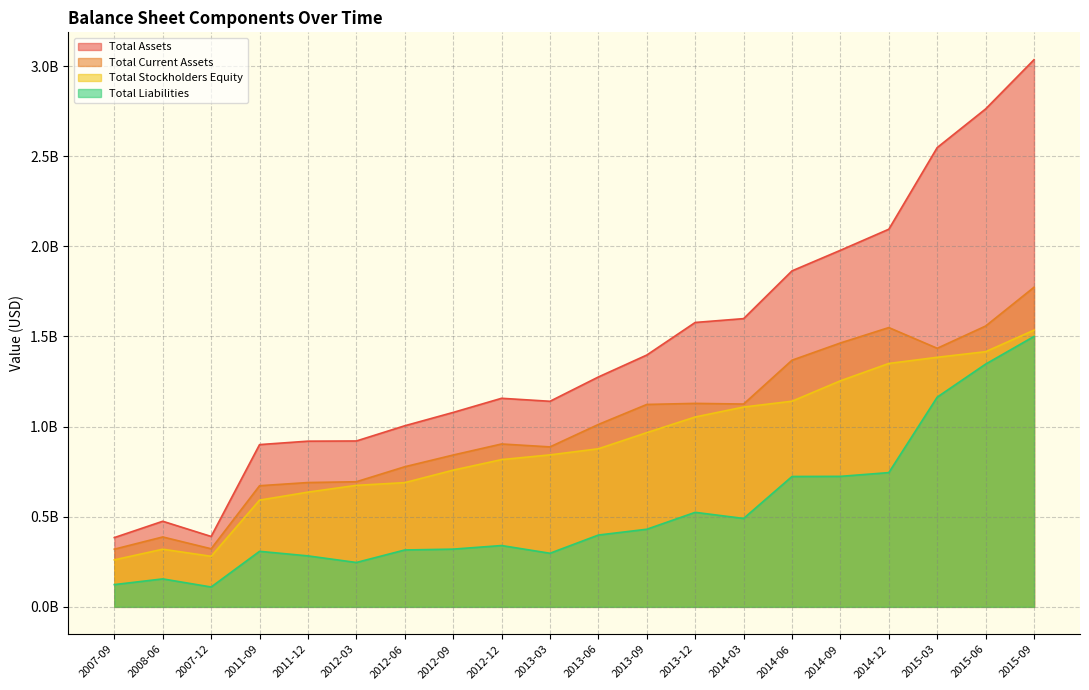

Which category has the highest value across all series?

2015-09